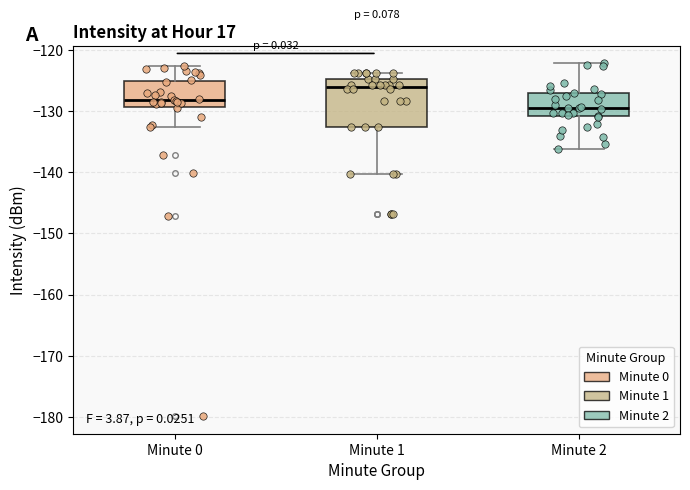

Which box's median line is the highest?

Minute 1